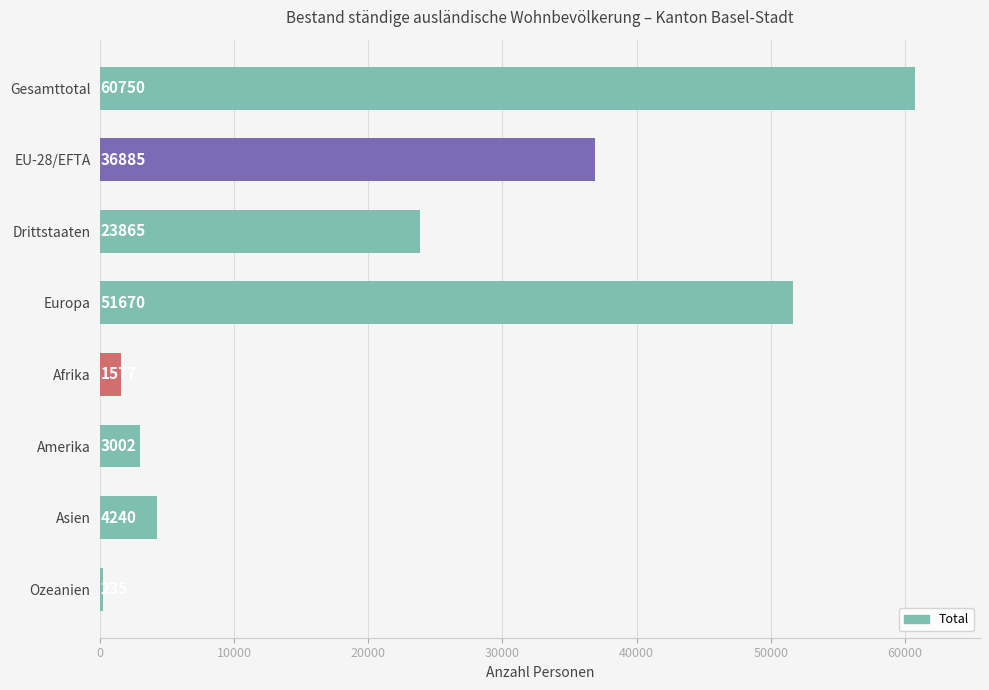

At which category does the chart reach its peak across all series?

Gesamttotal